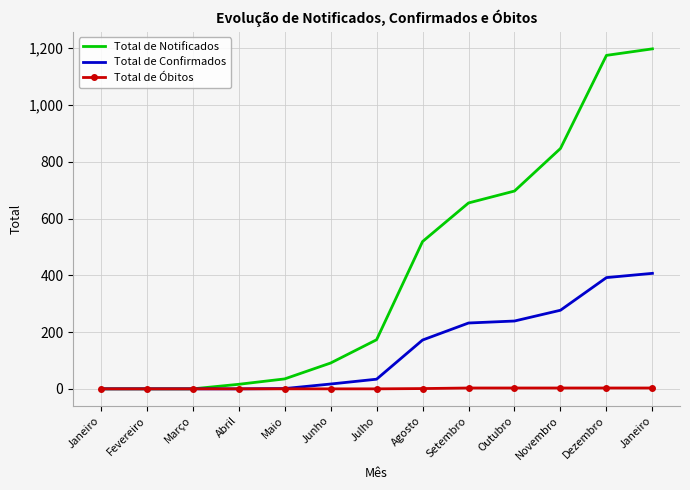

What are all the series names shown in the legend?

Total de Notificados, Total de Confirmados, Total de Óbitos